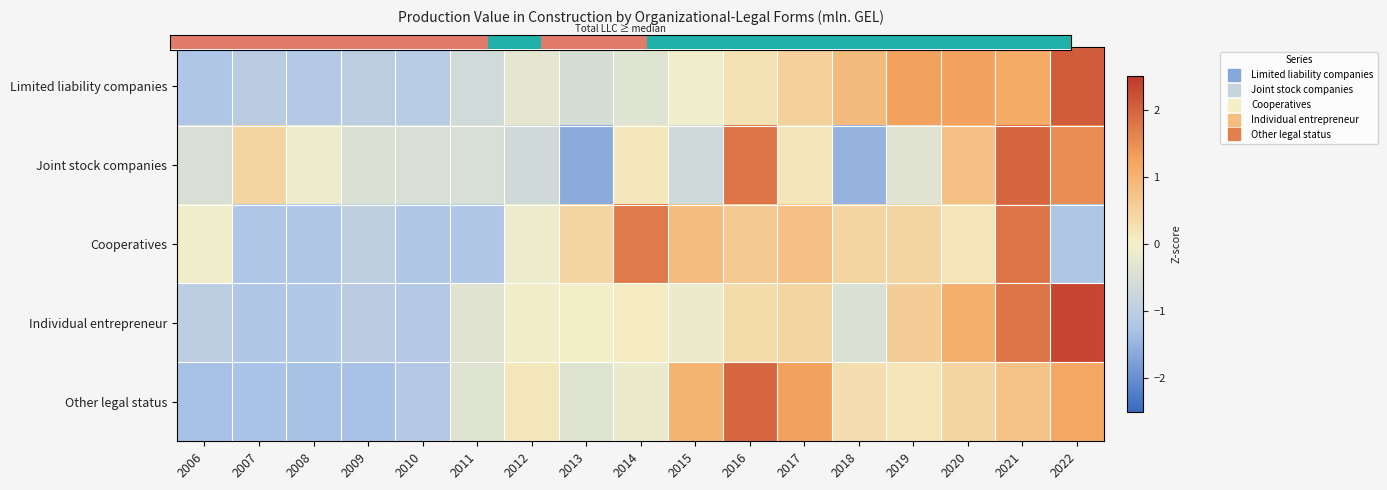

Which label corresponds to the largest value in the chart?

2022